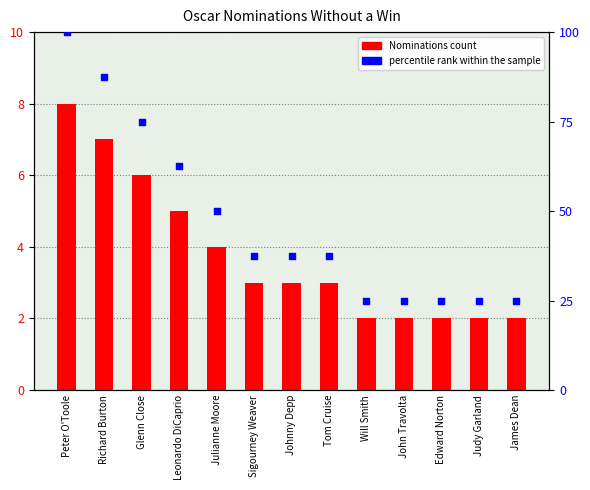

Which series has the largest total across all categories?

percentile rank within the sample